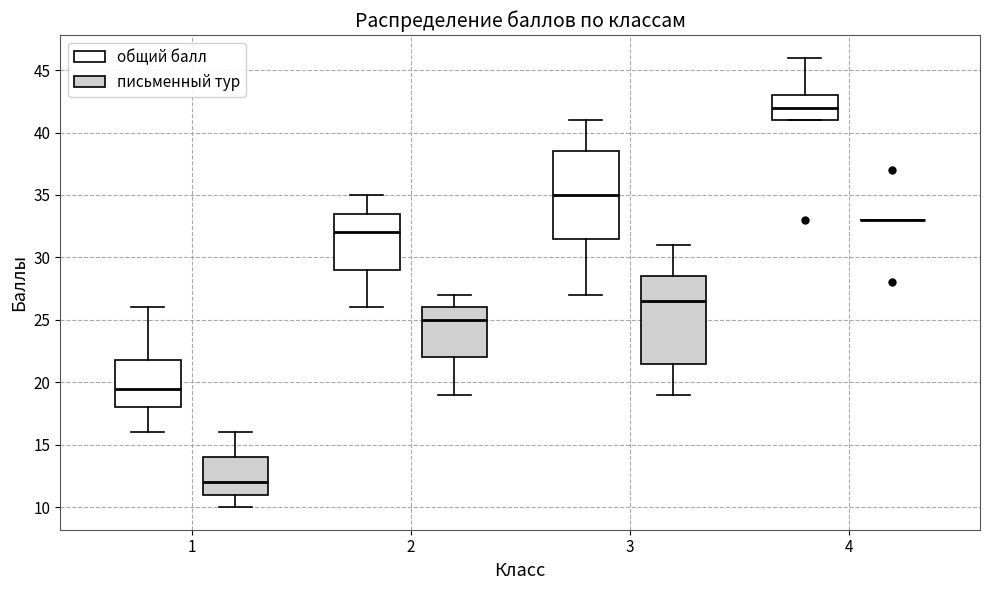

Where is the lower edge of the box for 1 (общий балл) on the y-axis? The values are not printed on the chart, so give them approximately, as read against the axis.

18.0